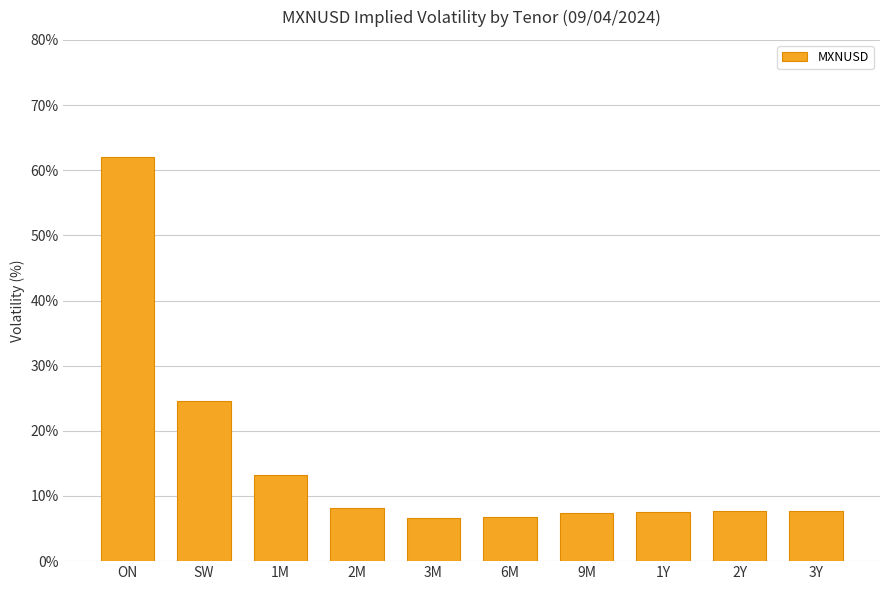

What is the change in value from 2M to 9M?

-0.6